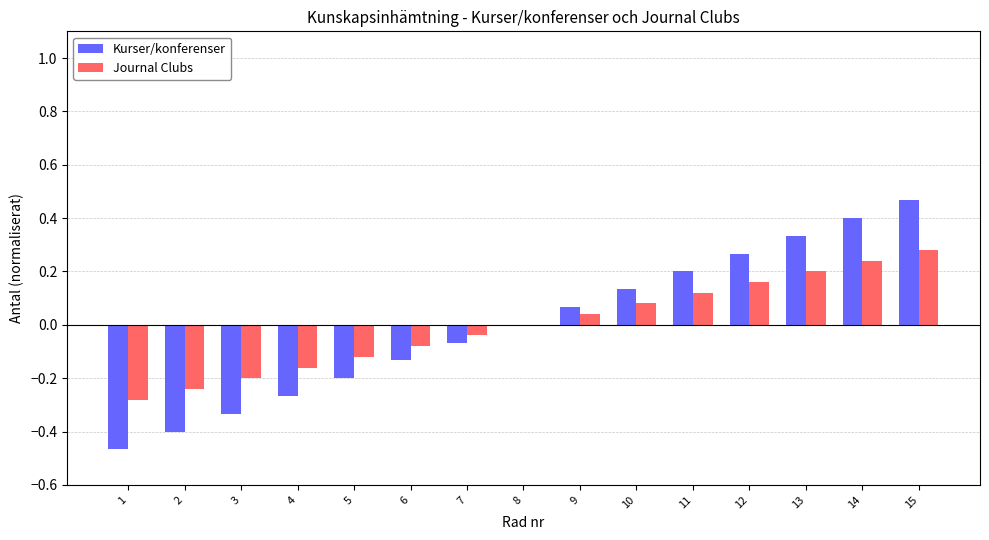

Is it true that Kurser/konferenser equals 0.2 at 11?

True